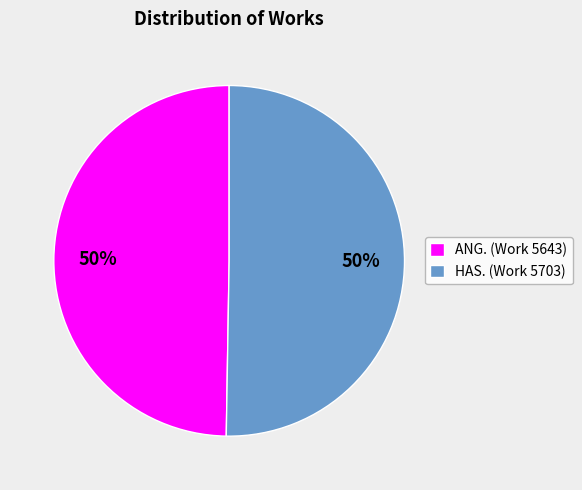

Is it true that HAS. (Work 5703) is 60% of the pie?

False